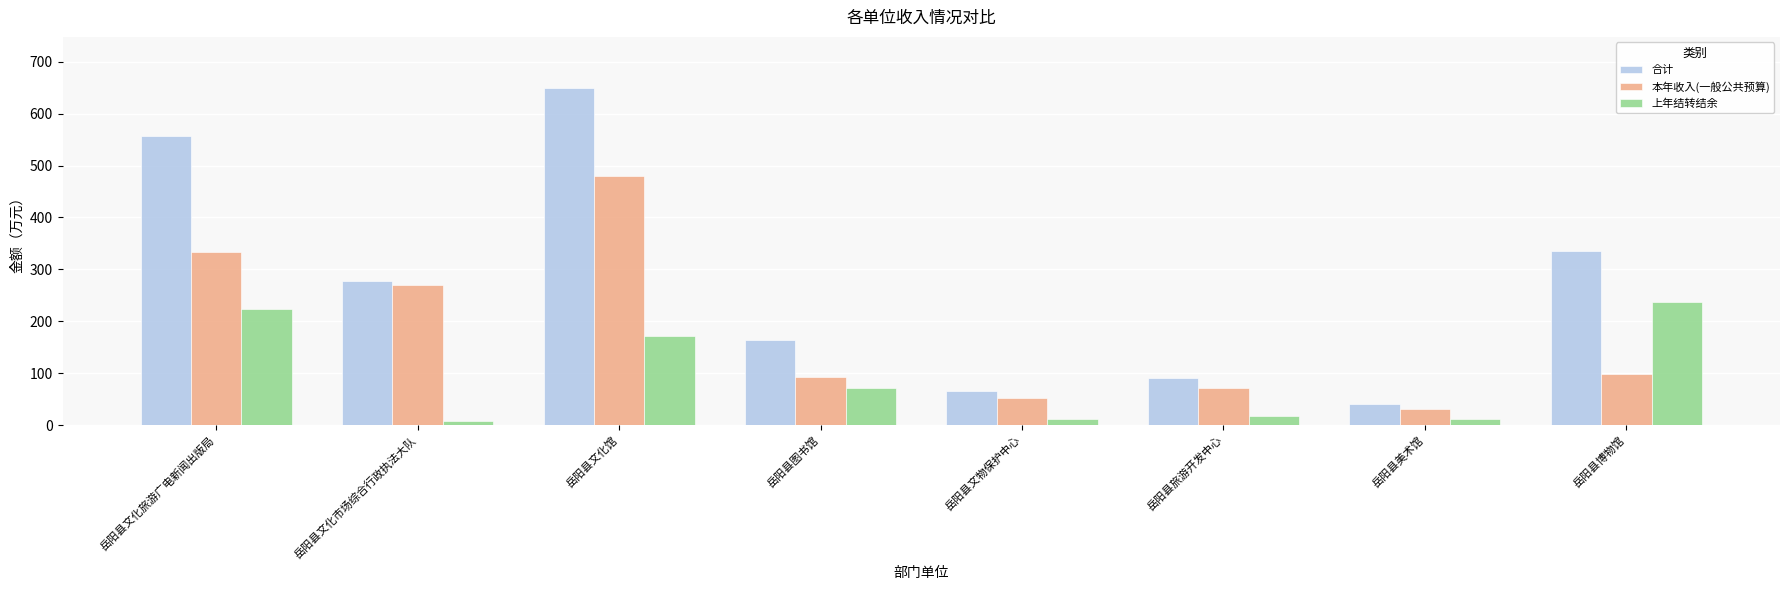

At which category is the sum across all series the highest?

岳阳县文化馆